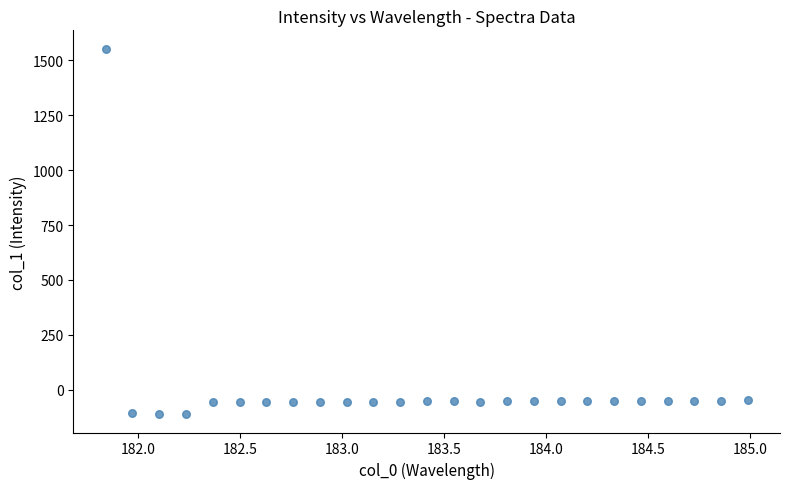

What is the range of X values (max minus min)?

3.1